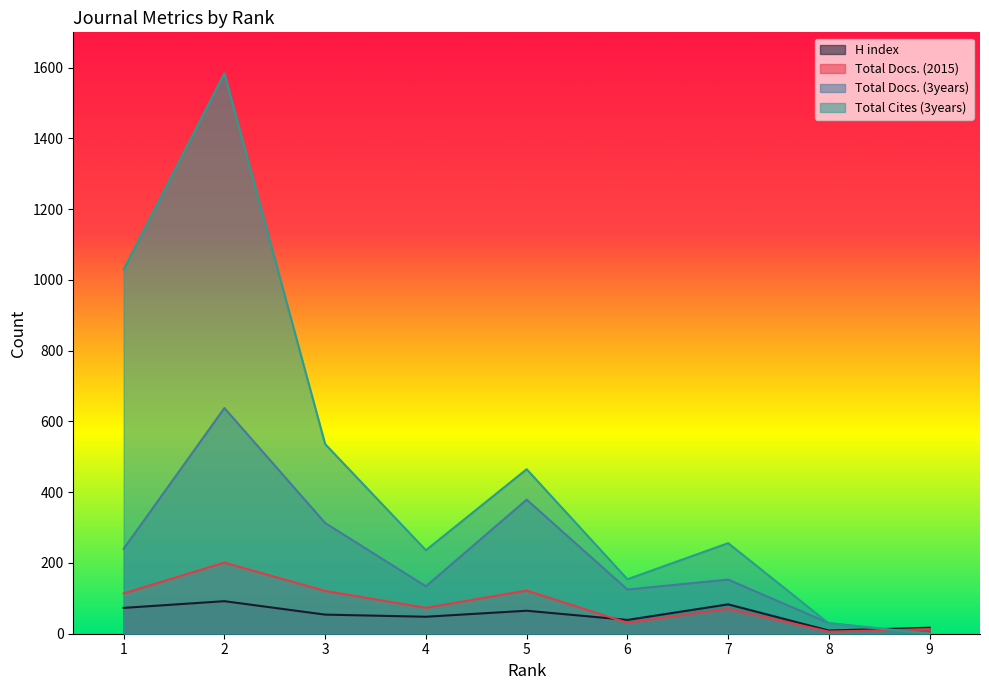

Which category has the highest value across all series?

2